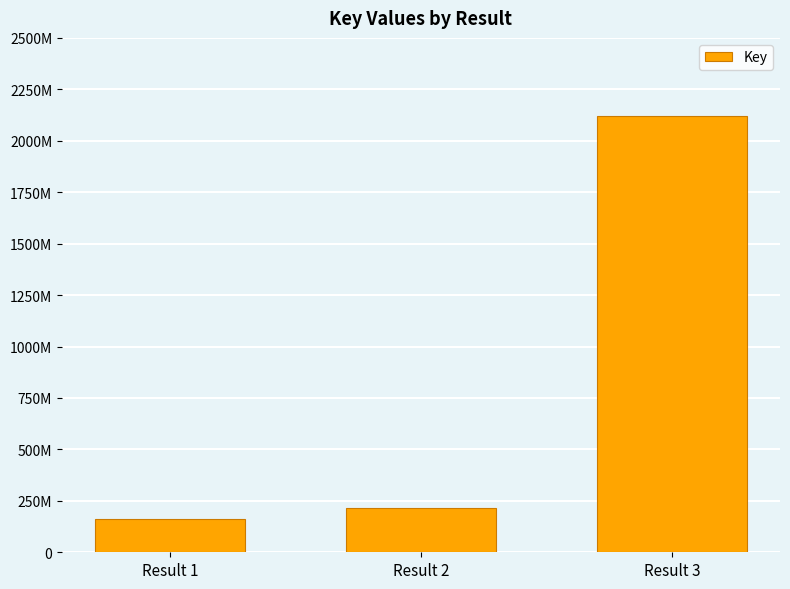

Reading left to right, what are all the values shown in this chart?

Result 1=163509985	Result 2=216784566	Result 3=2120068982